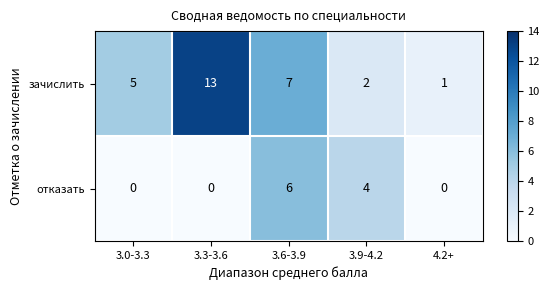

Rank the series at 3.9-4.2 from lowest to highest value.

зачислить, отказать